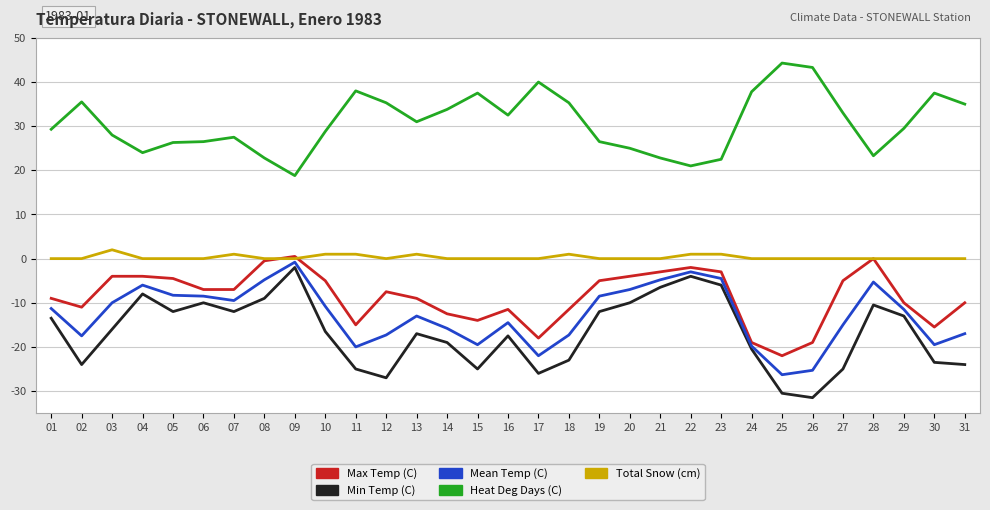

Is the value of Total Snow (cm) at 20 greater than the value of Mean Temp (C) at 05?

Yes